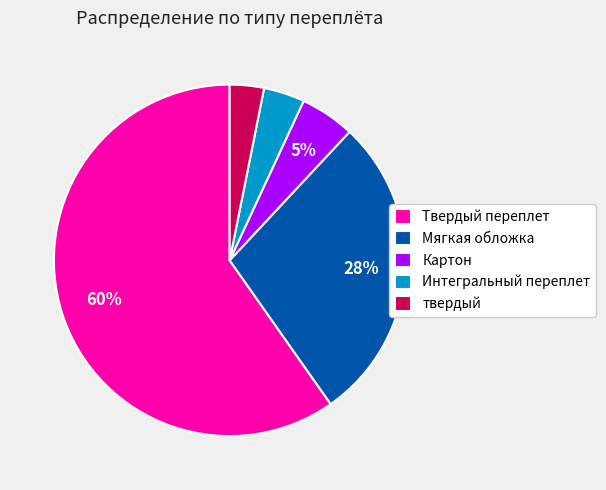

Rank the categories by value from highest to lowest.

Твердый переплет, Мягкая обложка, Картон, Интегральный переплет, твердый